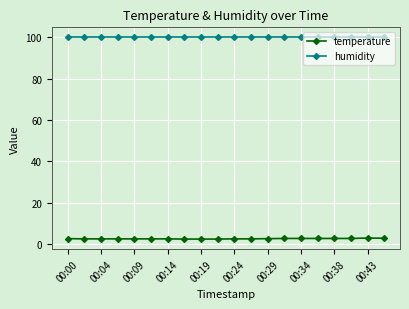

List the series in order of their overall mean, lowest first.

temperature, humidity